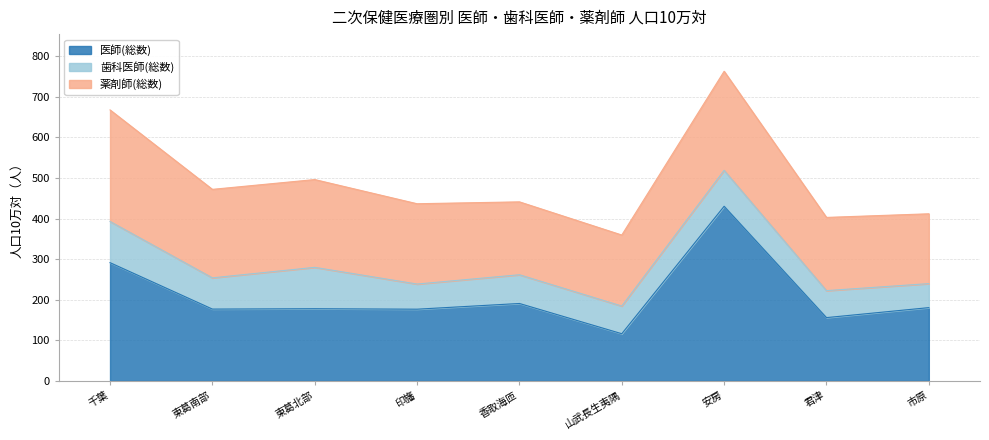

Between 千葉 and 東葛北部, which is larger?

千葉